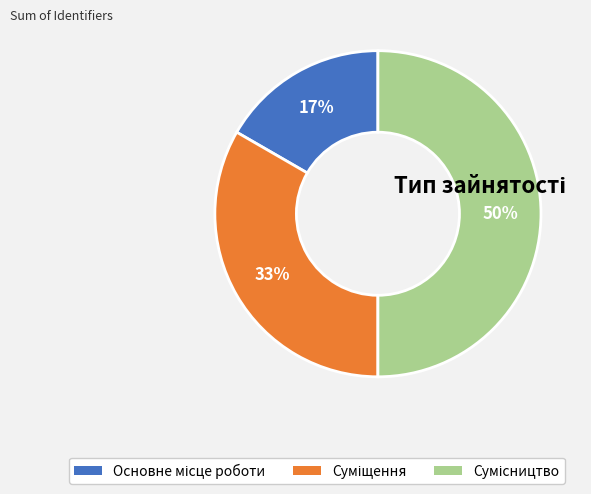

To the nearest percent, what is the difference between the largest and smallest slice percentages?

33%